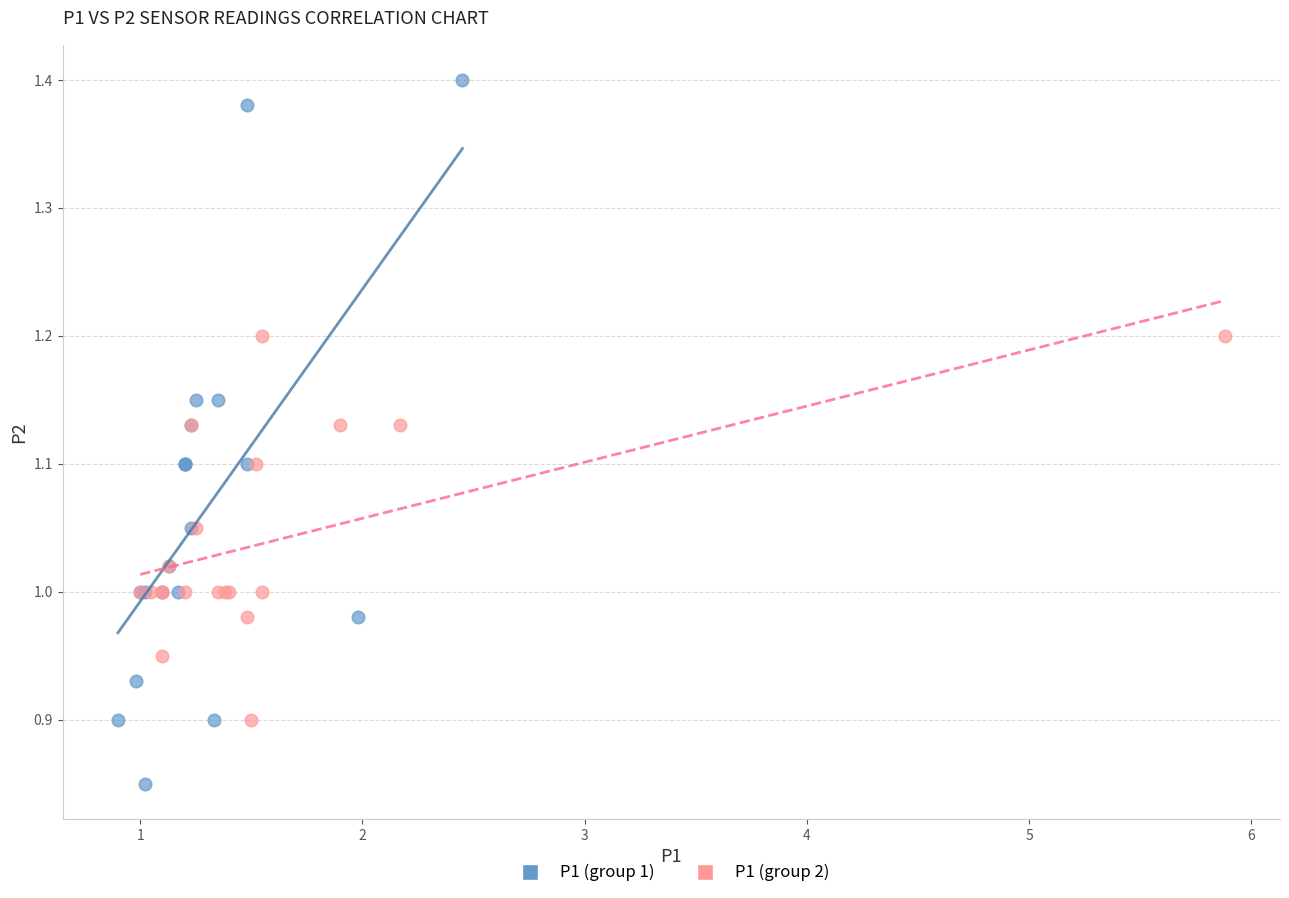

Which series has the largest Y range (max minus min)?

P1 (group 1)